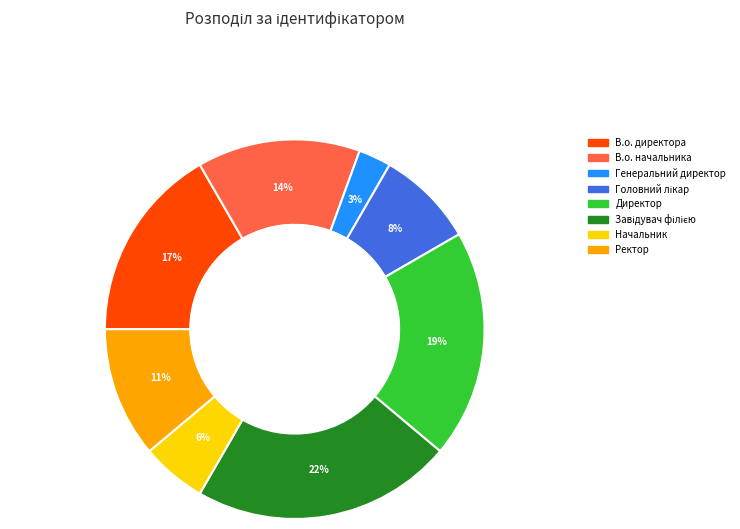

Which slice is the smallest?

Генеральний директор